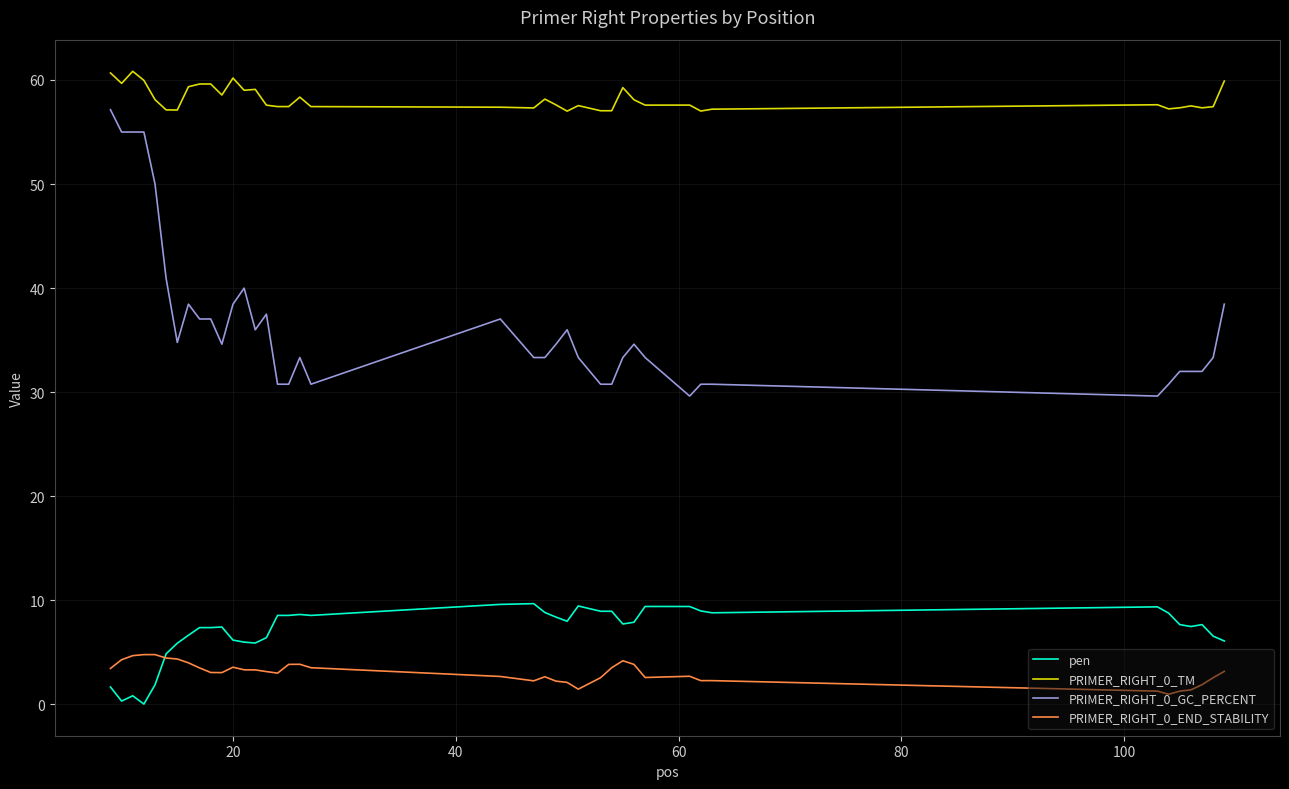

Is this an area chart (filled region under the line)?

No